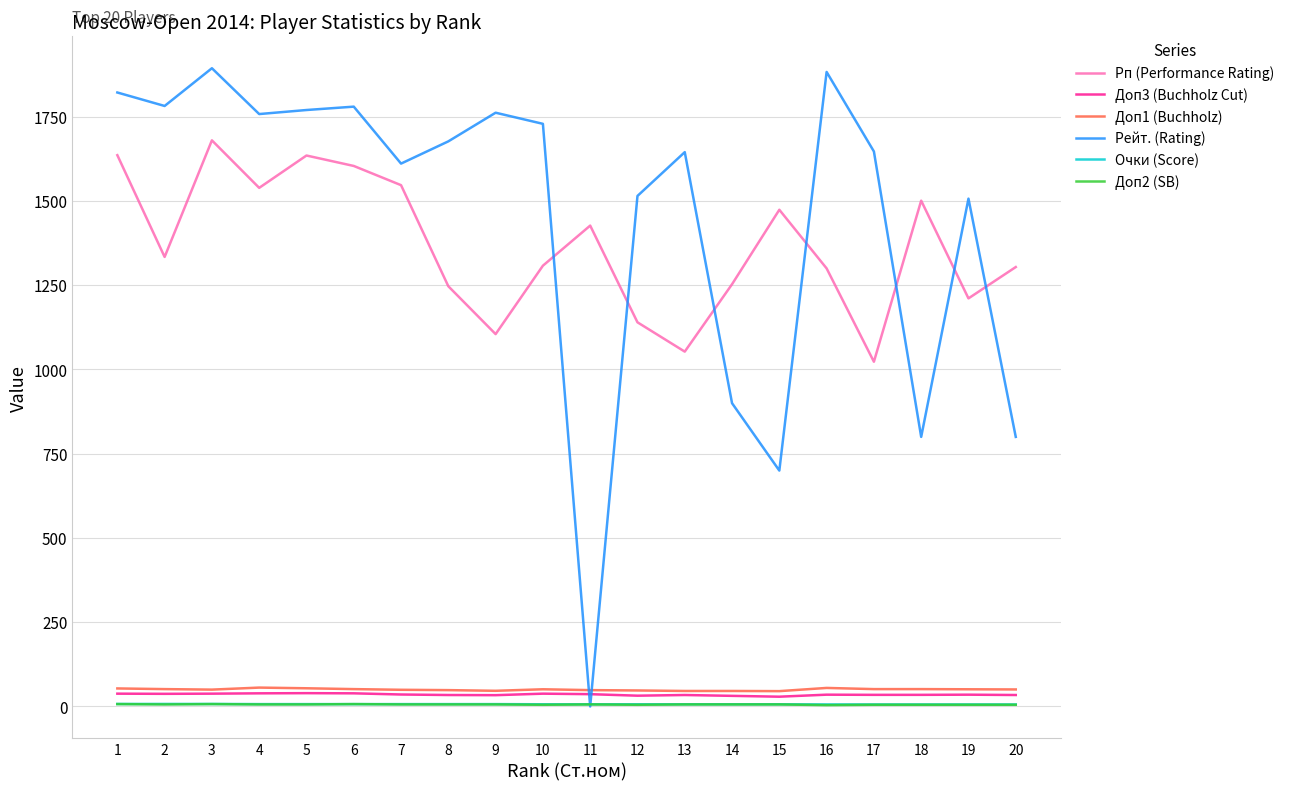

What is the greatest value displayed?

1894.0